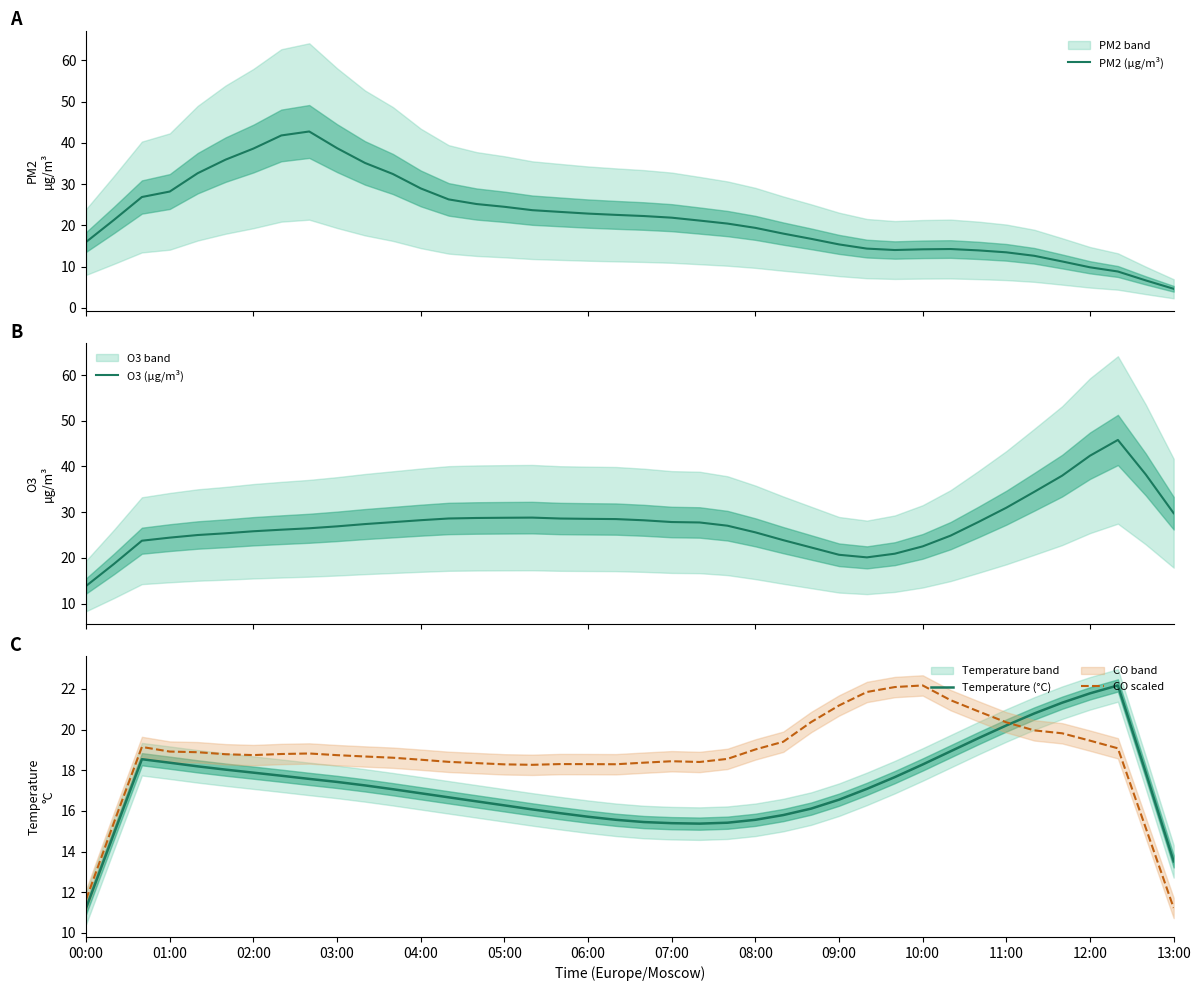

Is this an area chart (filled region under the line)?

No